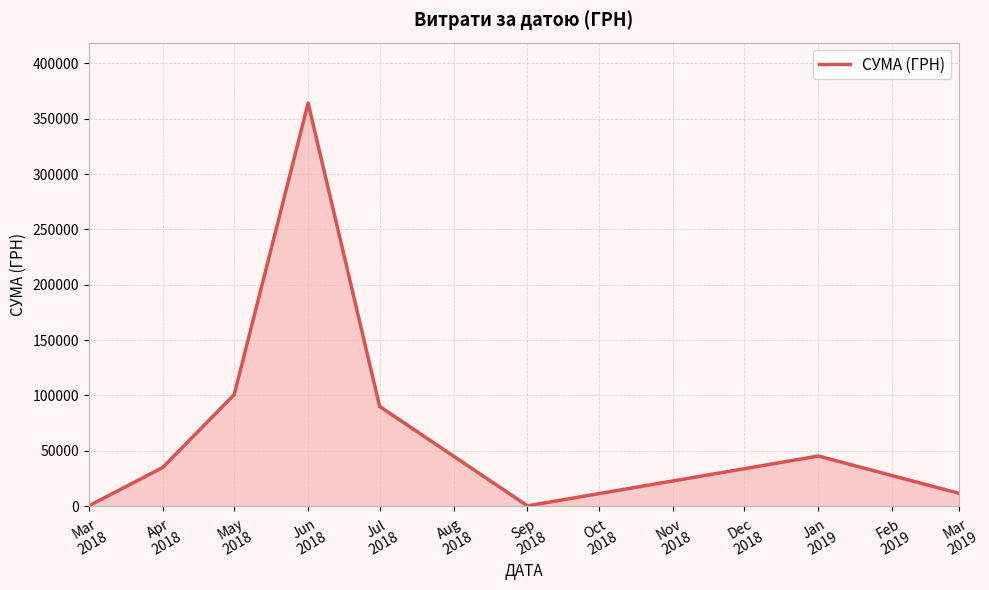

How many distinct data groups are displayed?

1